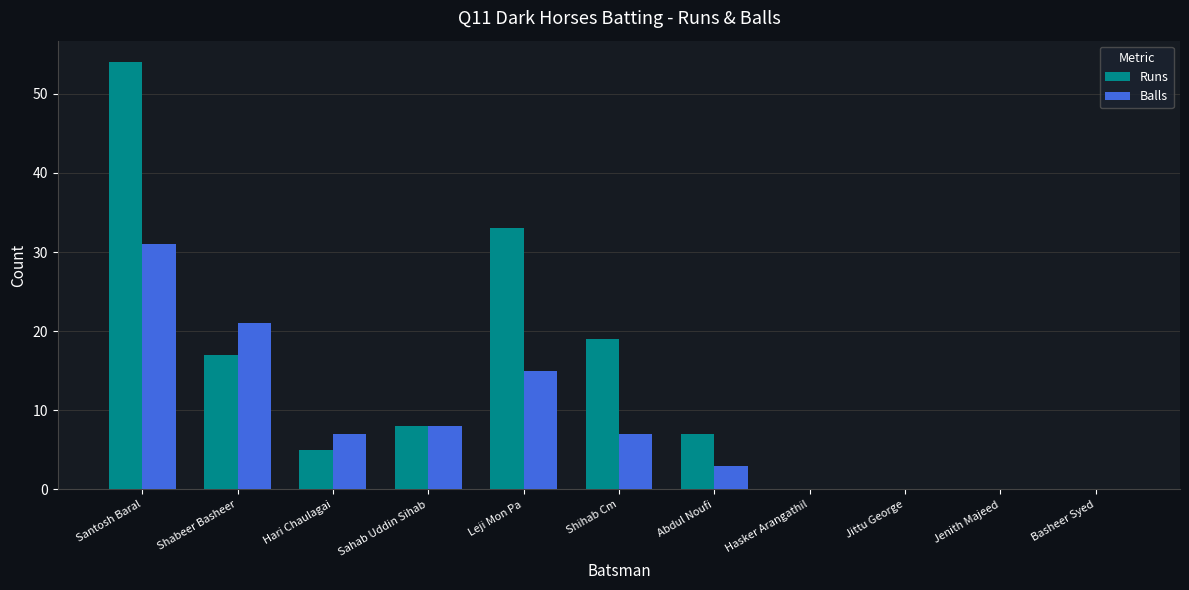

Count the number of data series in this chart.

2